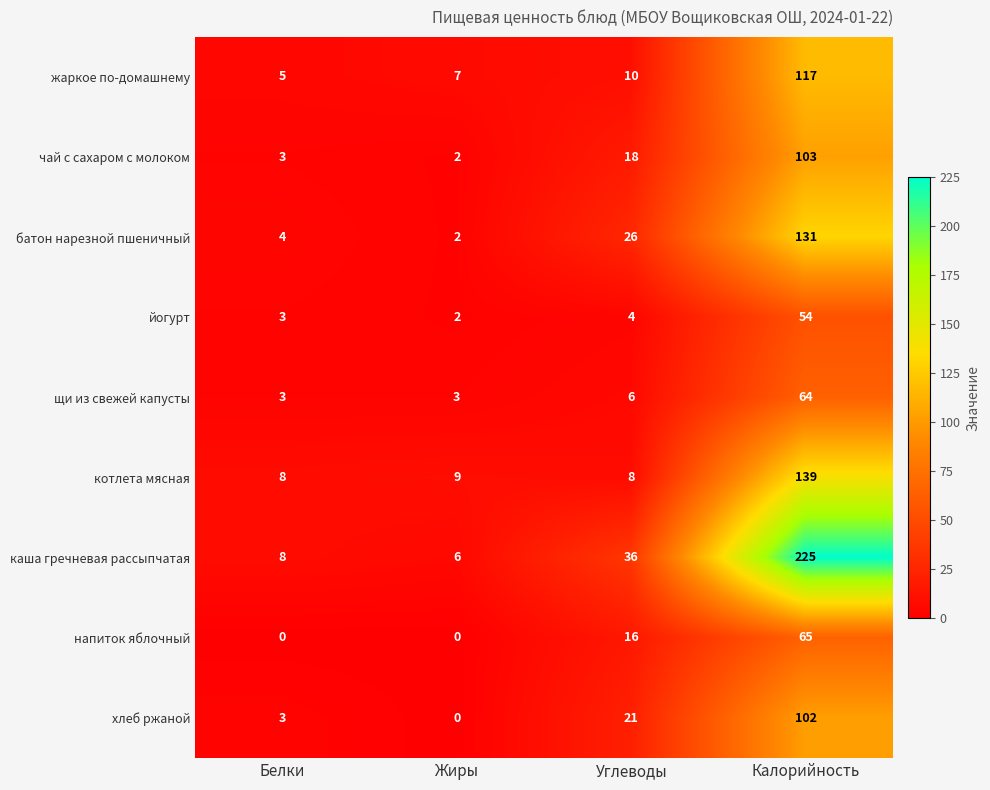

What is the average value of the чай с сахаром с молоком series?

32